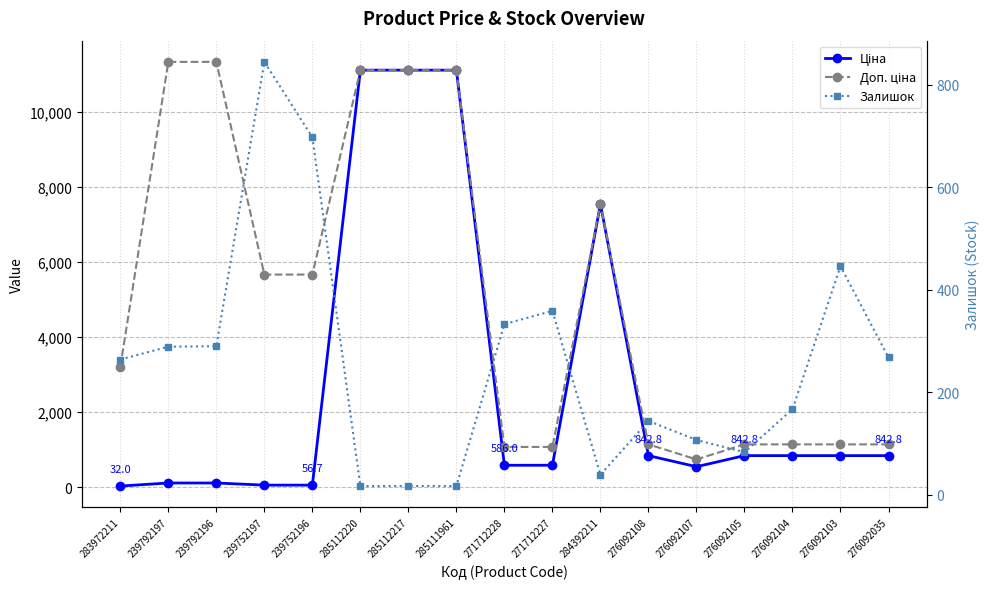

What is the maximum value shown in the chart?

11334.0